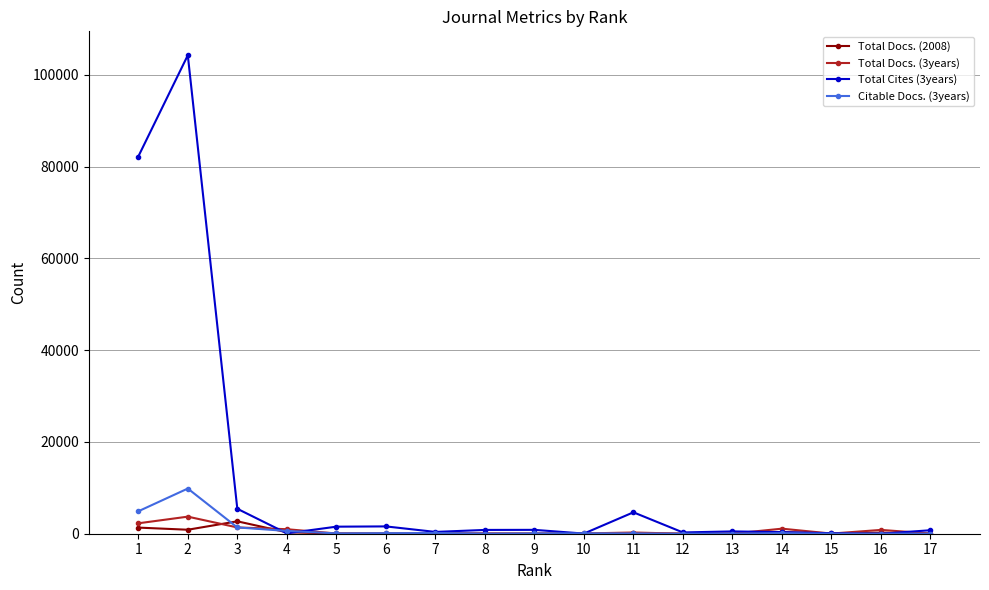

Between 9 and 16, which is larger?

16